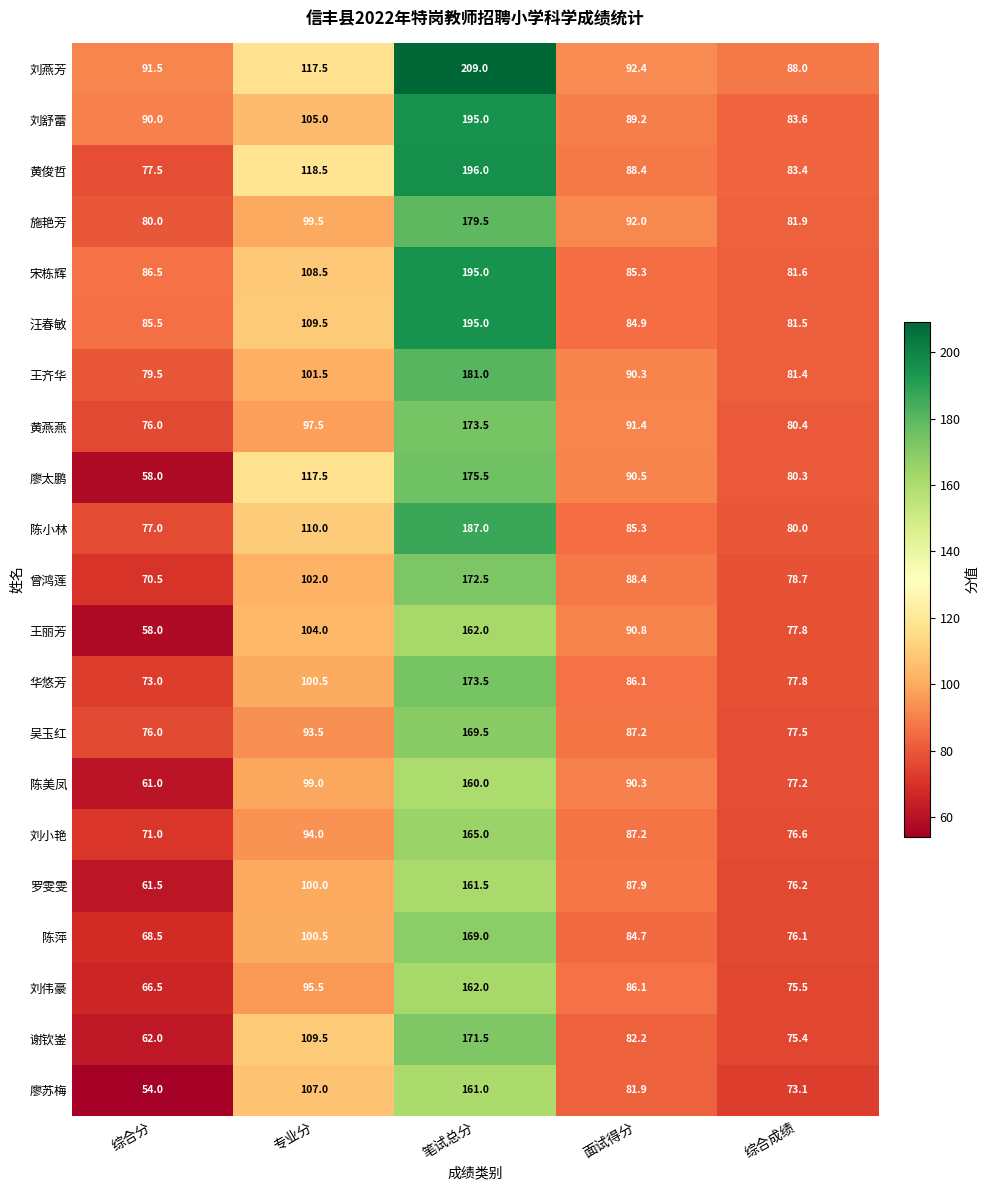

Is it true that 华悠芳 equals 31.1 at 专业分?

False